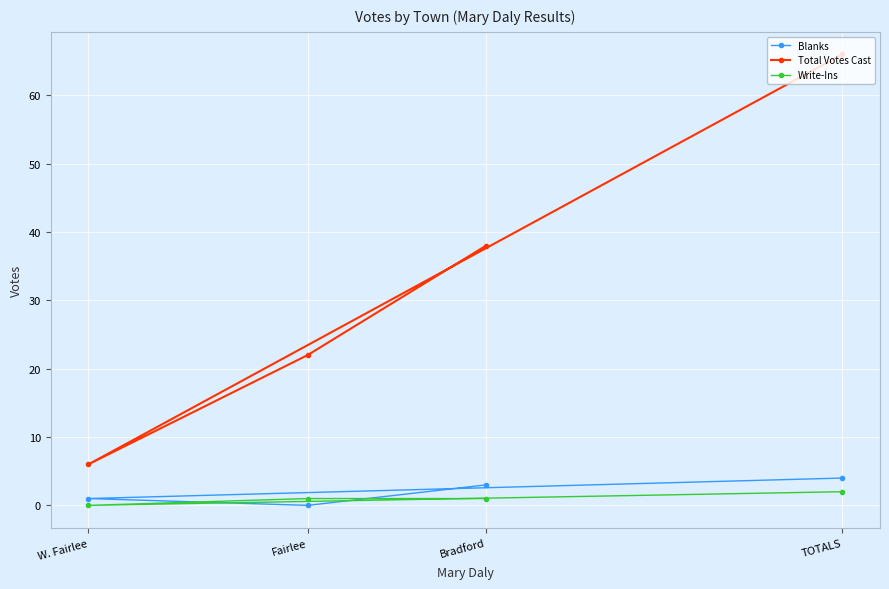

Reading left to right, extract all data points from this chart.

Blanks: W. Fairlee=1	Fairlee=0	Bradford=3	TOTALS=4
Total Votes Cast: W. Fairlee=6	Fairlee=22	Bradford=38	TOTALS=66
Write-Ins: W. Fairlee=0	Fairlee=1	Bradford=1	TOTALS=2